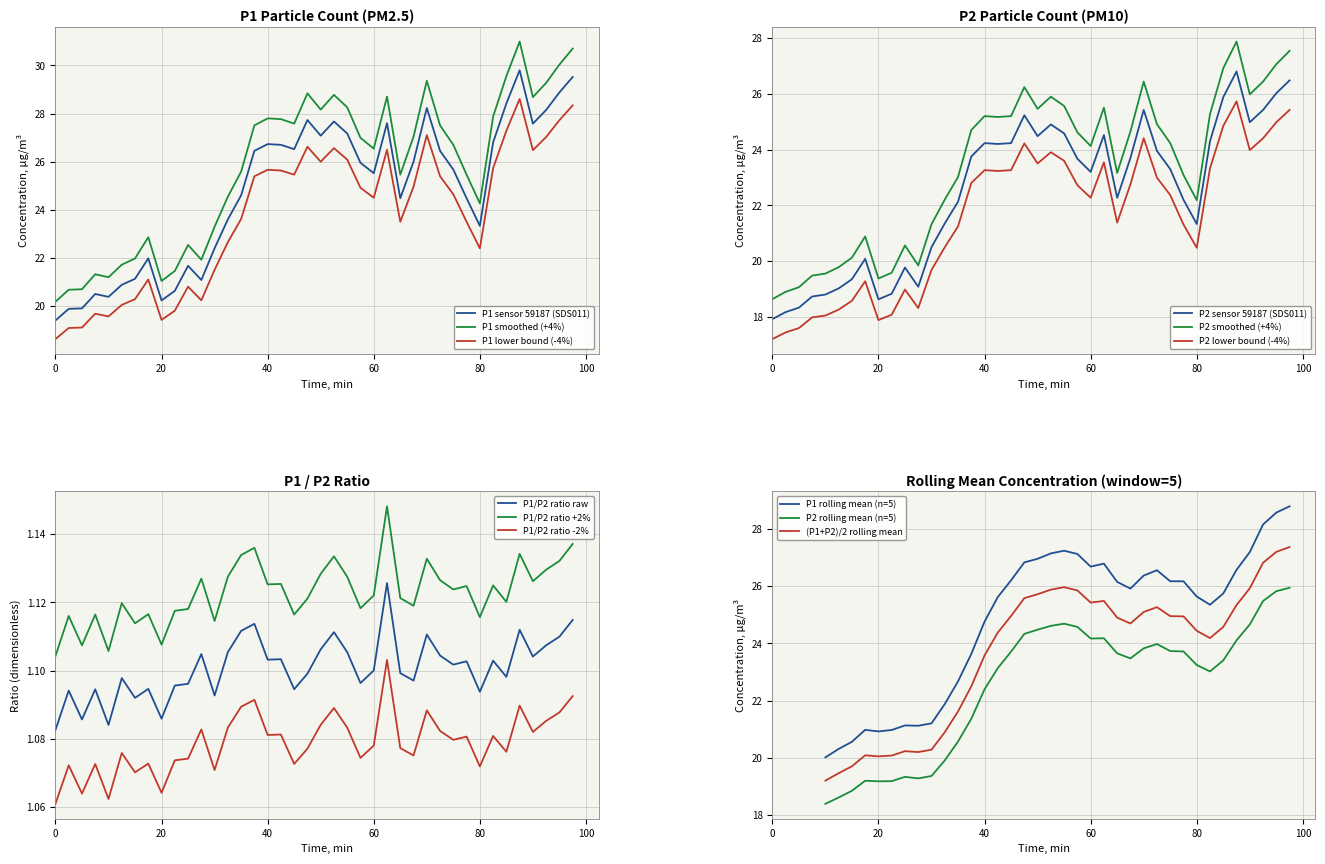

What is the spread (max minus min) of values at 01:30?

2.6